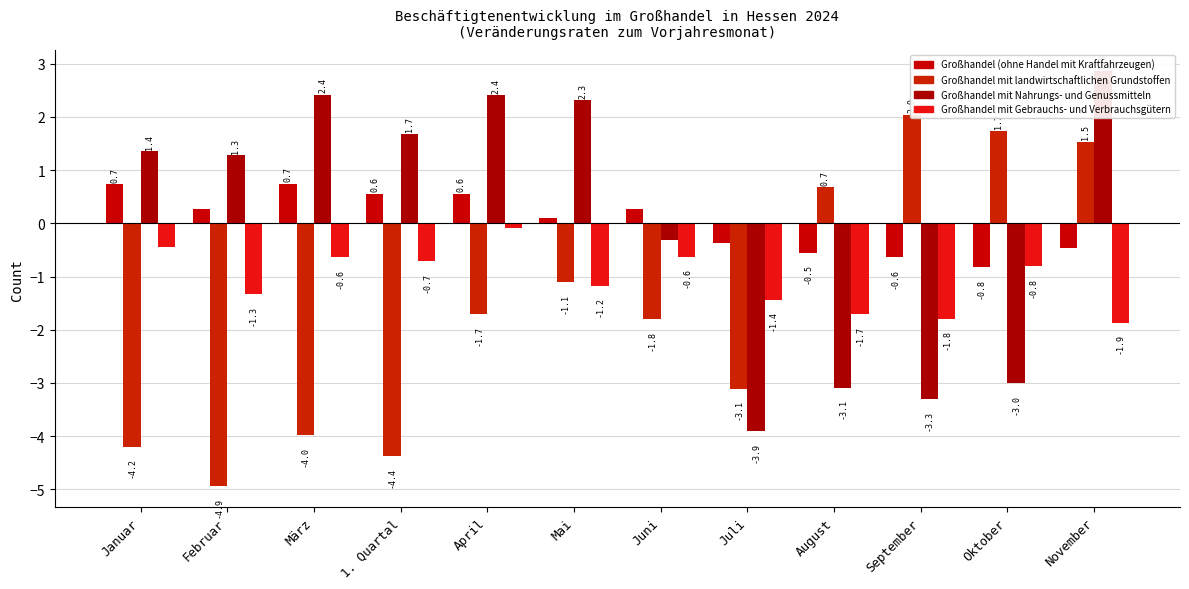

What is the minimum value for Großhandel mit Nahrungs- und Genussmitteln?

-3.9